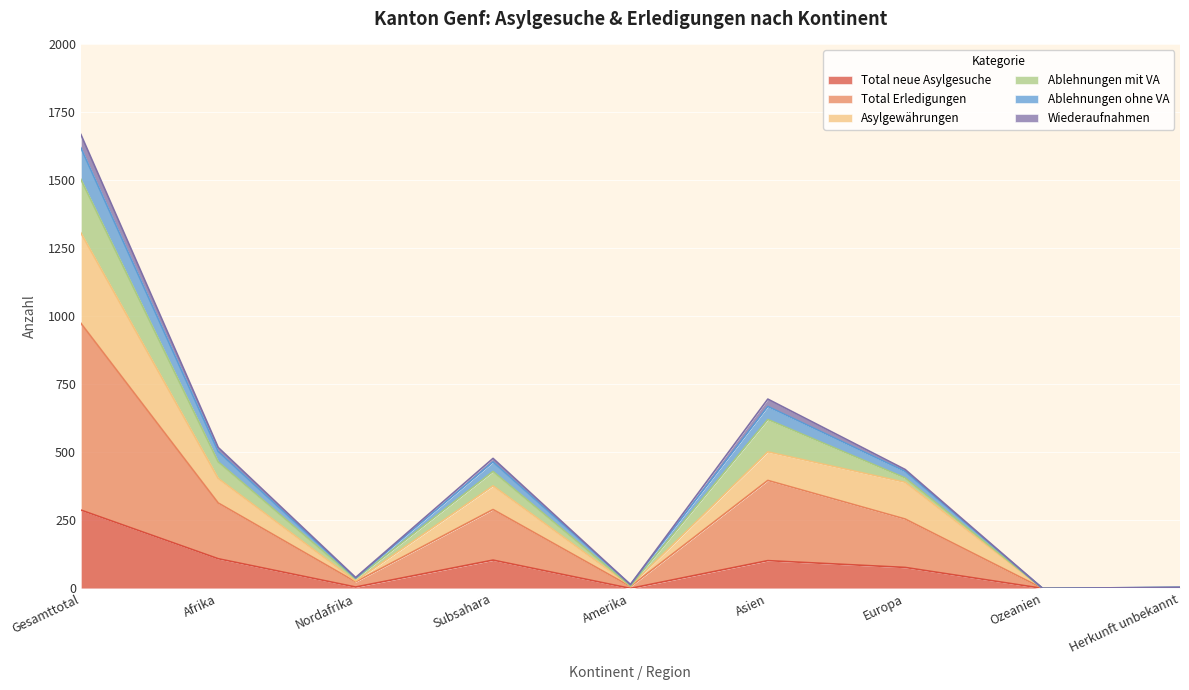

In Wiederaufnahmen, how many points are higher than both neighbors (excluding endpoints)?

2